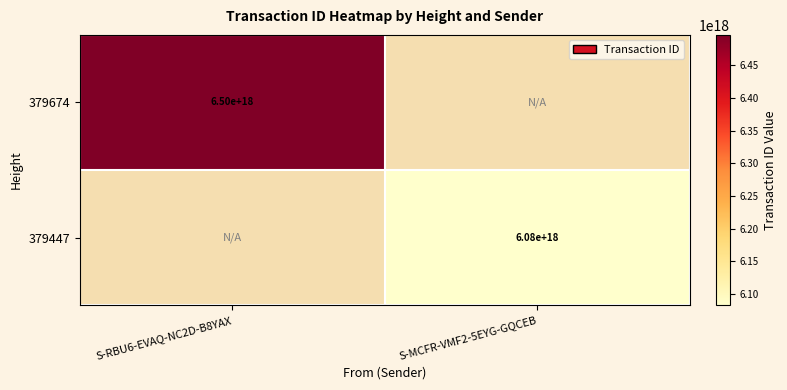

True or false: 379447 has a value of 6080000000000000000 at S-MCFR-VMF2-5EYG-GQCEB.

True